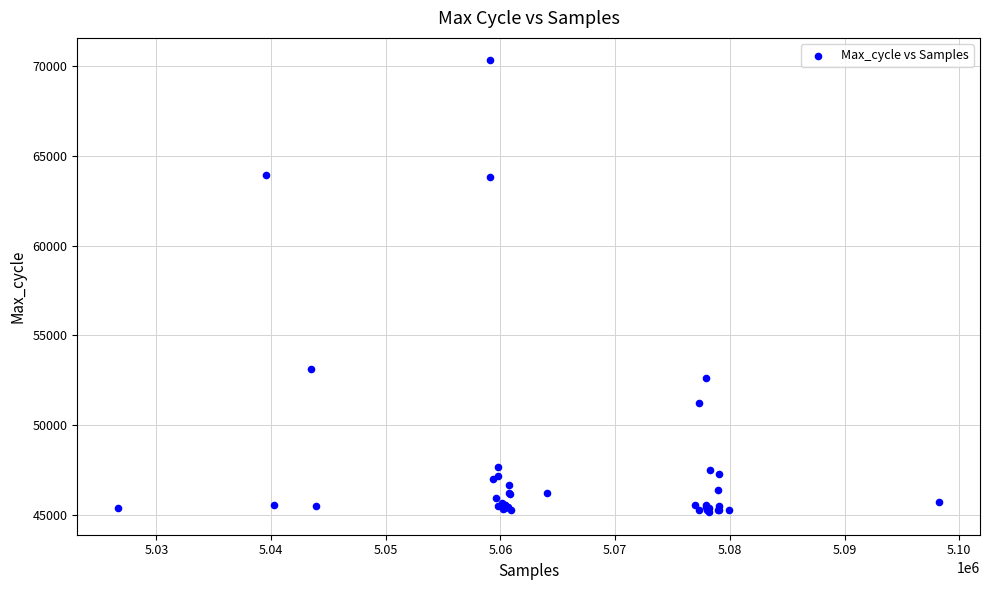

What Y value in the scatter plot is closest to 57734?

53113